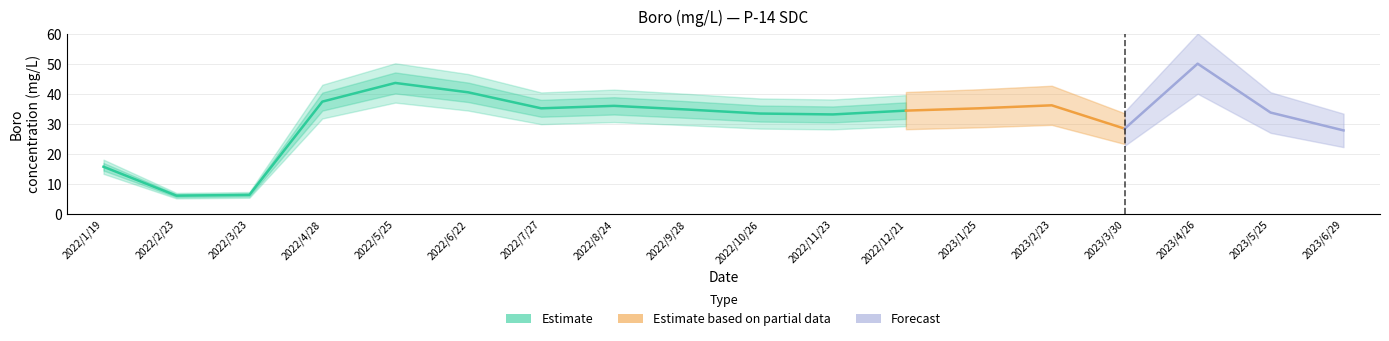

Reading left to right, list all the values displayed in this chart.

15.8	6.1	6.4	37.5	43.7	40.5	35.2	36.0	34.8	33.5	33.2	34.5	35.2	36.2	28.4	50.1	33.8	27.9